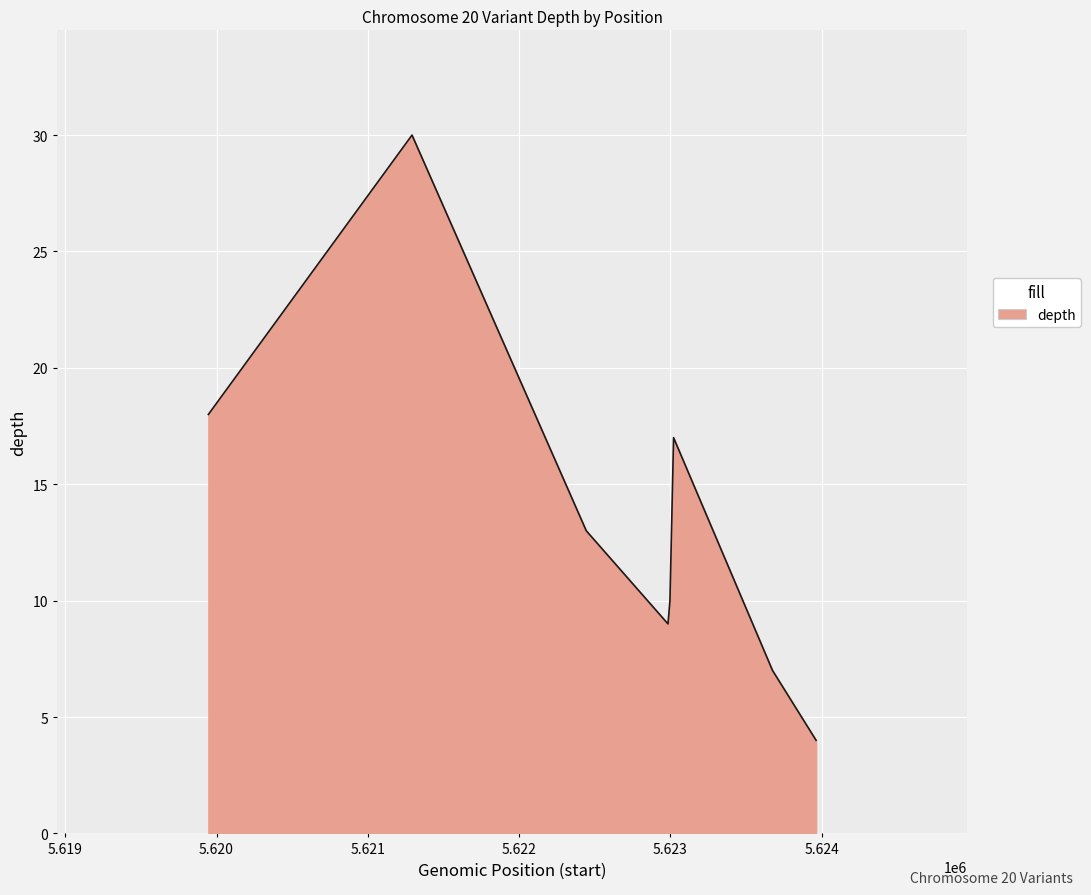

What is the smallest value displayed?

4